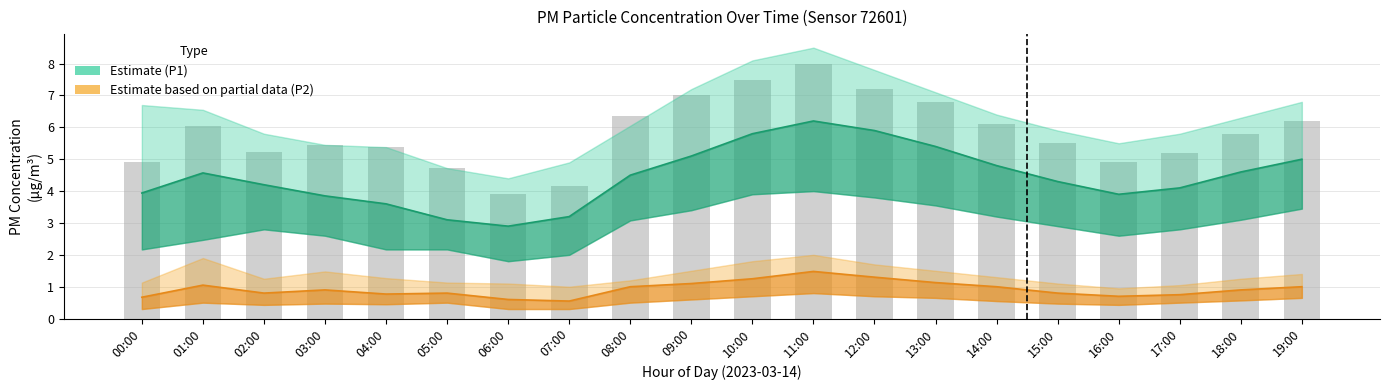

Reading left to right, transcribe all the data shown in this chart.

P1 (PM2.5): 3.9	4.6	4.2	3.9	3.6	3.1	2.9	3.2	4.5	5.1	5.8	6.2	5.9	5.4	4.8	4.3	3.9	4.1	4.6	5.0
P2 (PM10): 0.7	1.1	0.8	0.9	0.8	0.8	0.6	0.6	1.0	1.1	1.2	1.5	1.3	1.1	1.0	0.8	0.7	0.8	0.9	1.0